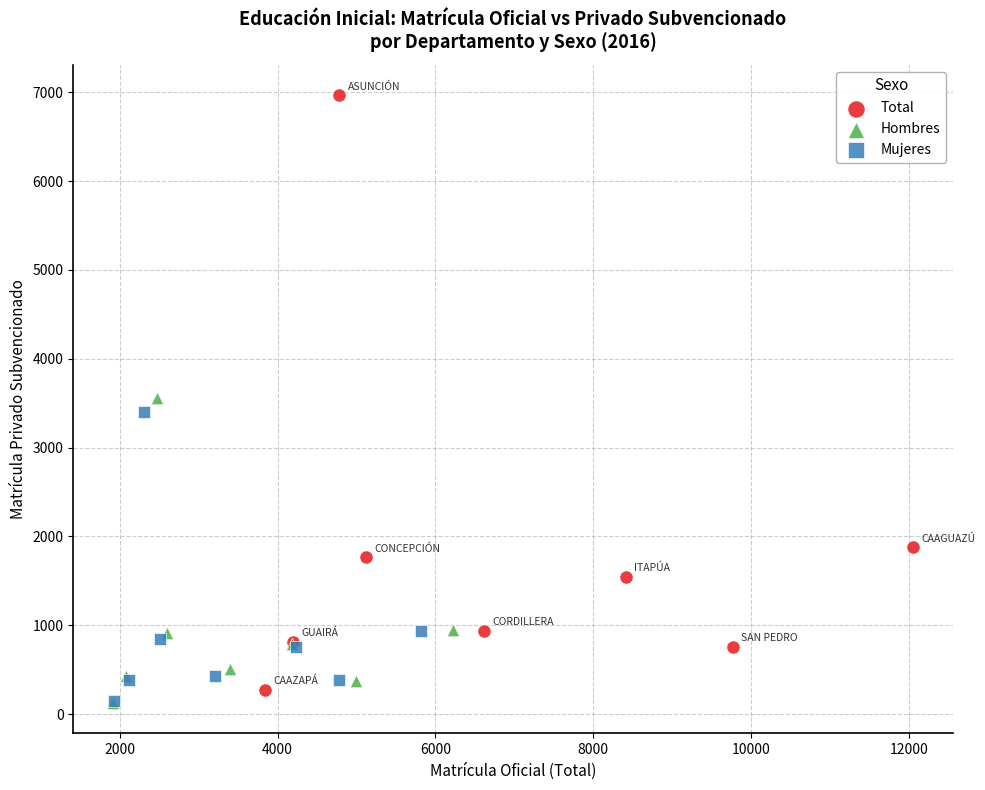

Which series has the largest Y range (max minus min)?

Total